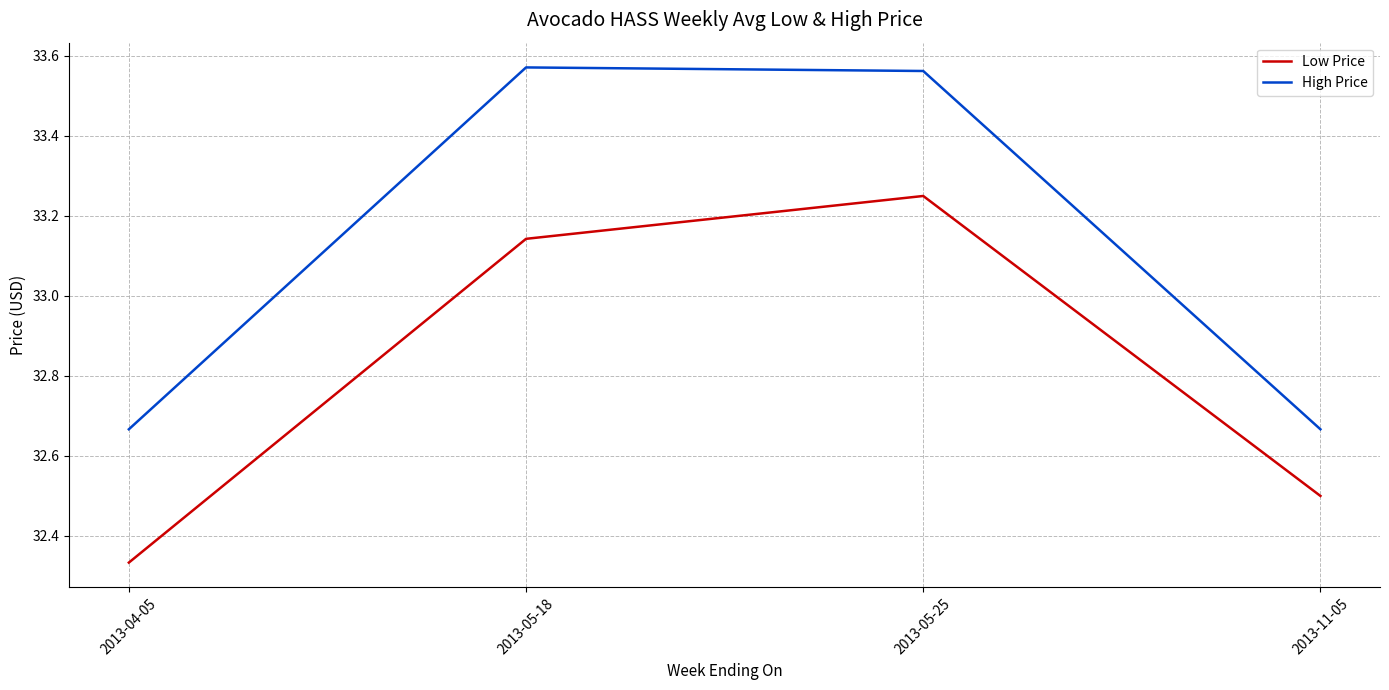

What is the sum of the High Price values at 2013-04-05 and 2013-05-25?

66.2